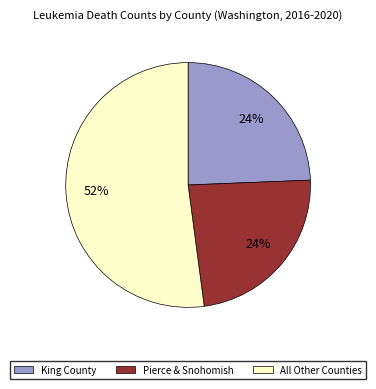

To the nearest percent, what is the average slice percentage?

33%